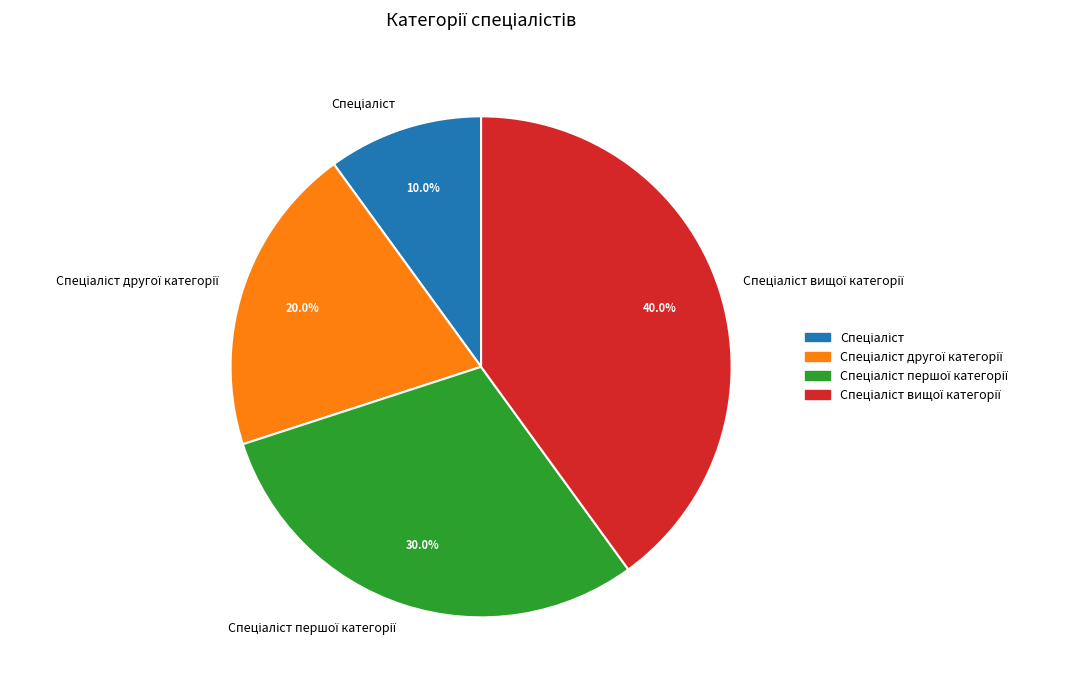

Is there any slice that represents more than half of the pie?

No